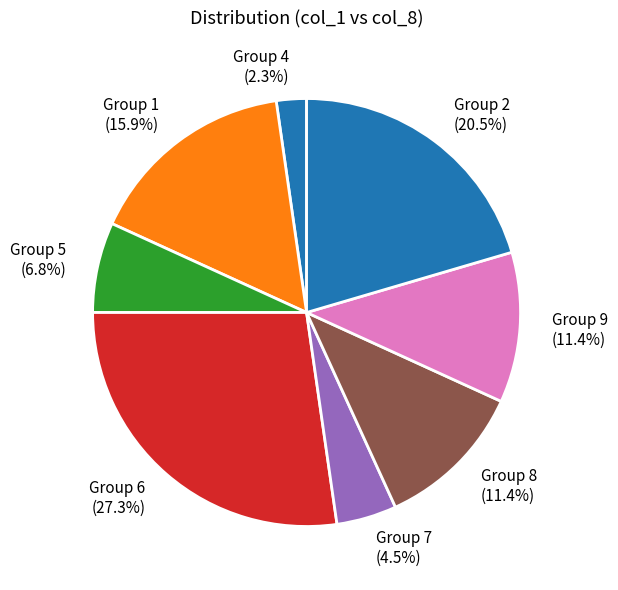

Is there any slice that represents more than half of the pie?

No